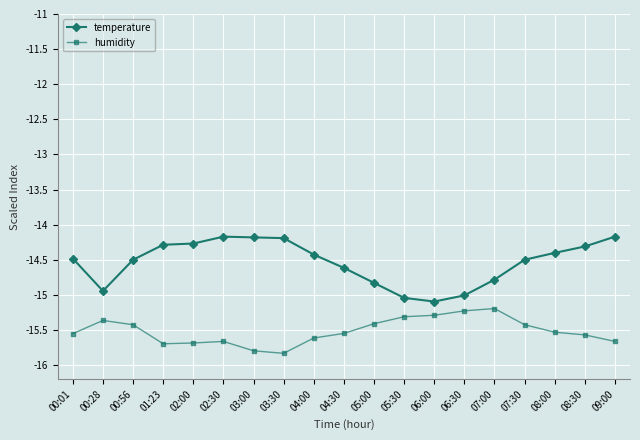

Rank the series by their maximum value, from highest to lowest.

temperature, humidity